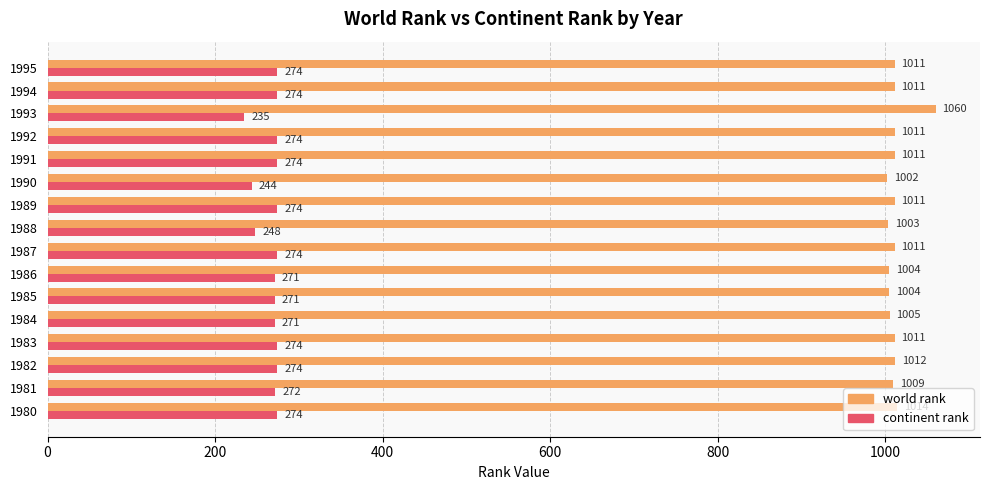

How many categories are shown in the chart?

16